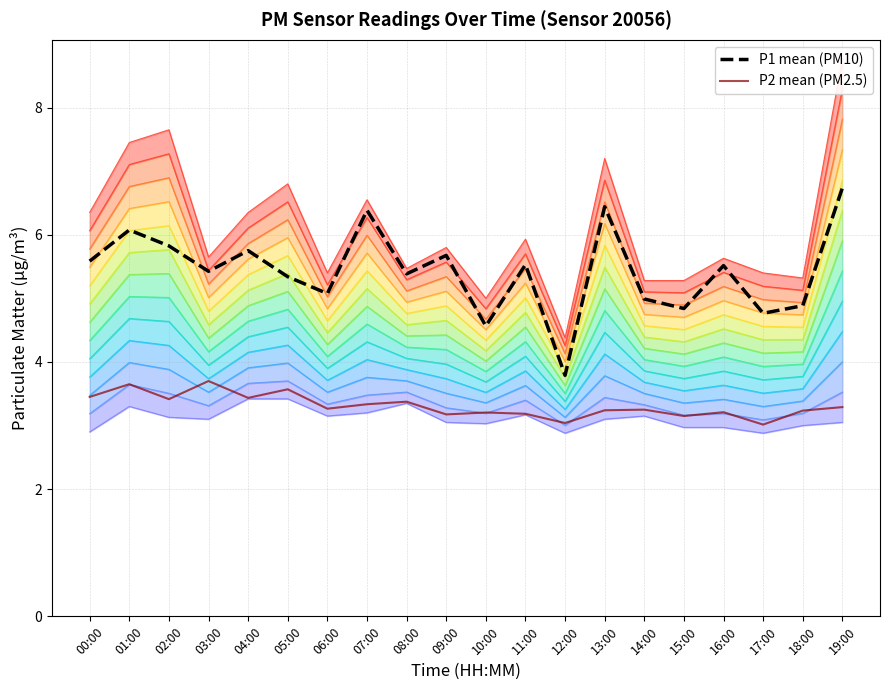

Which category has the lowest value in the P1 mean (PM10) series?

12:00